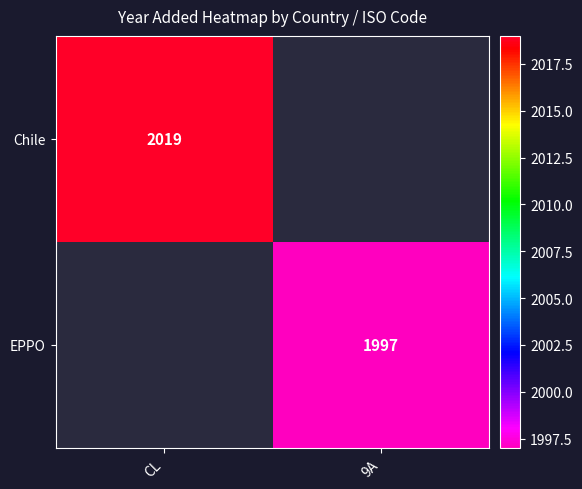

Is the value of EPPO at 9A greater than the value of Chile at CL?

No